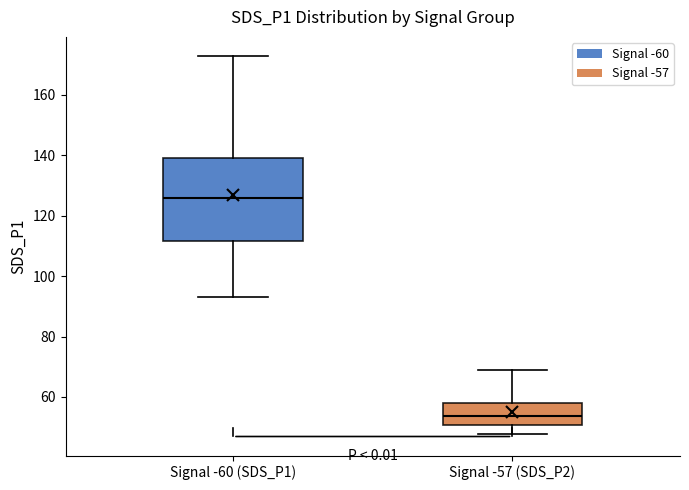

Comparing the boxes themselves (not the whiskers), which one is the tallest?

Signal -60 (SDS_P1)